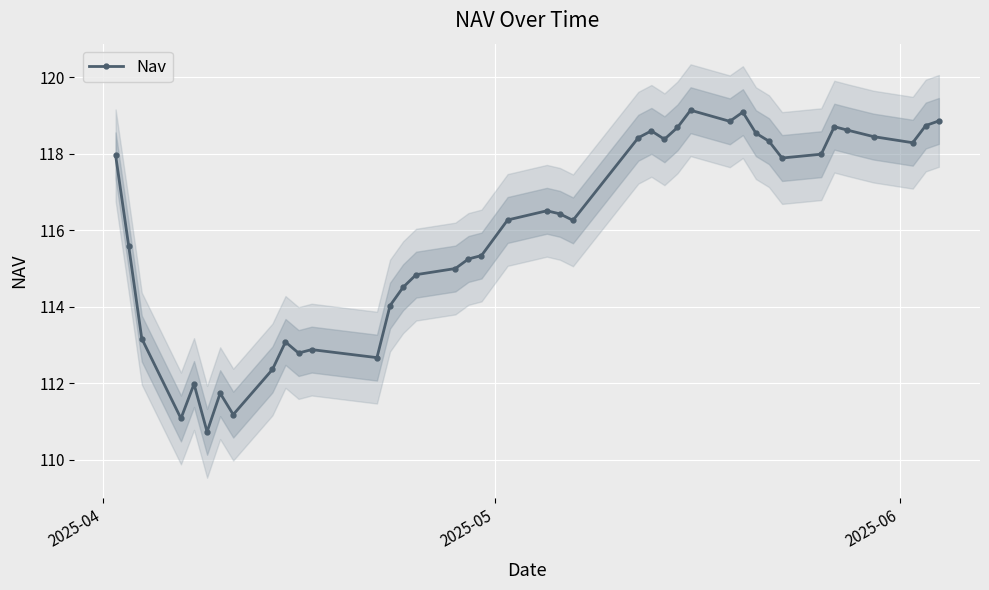

What is the value of the Nav point at the 24th from the left?

118.4